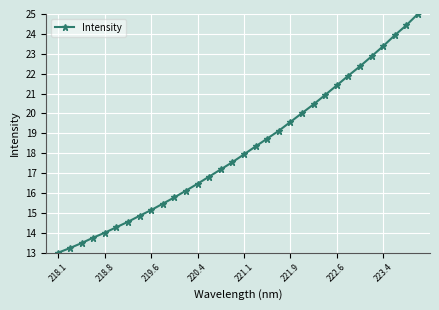

What is the value of the 15th point from the left?

17.2